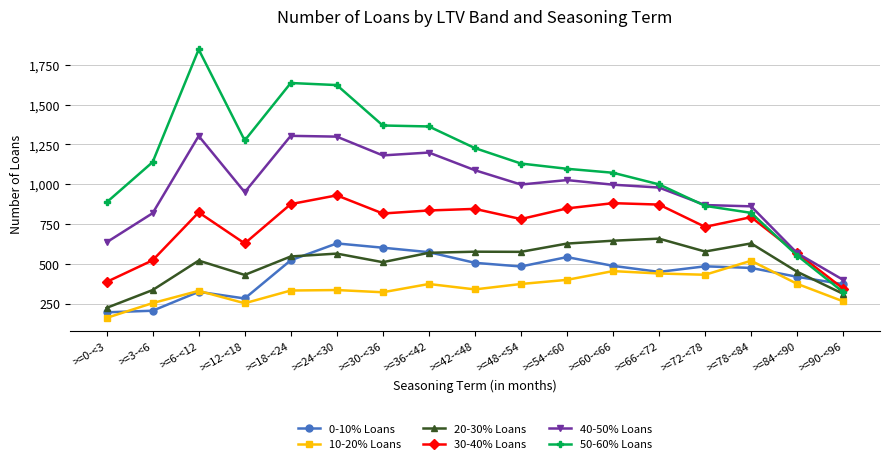

At which category is the sum across all series the highest?

>=24-<30